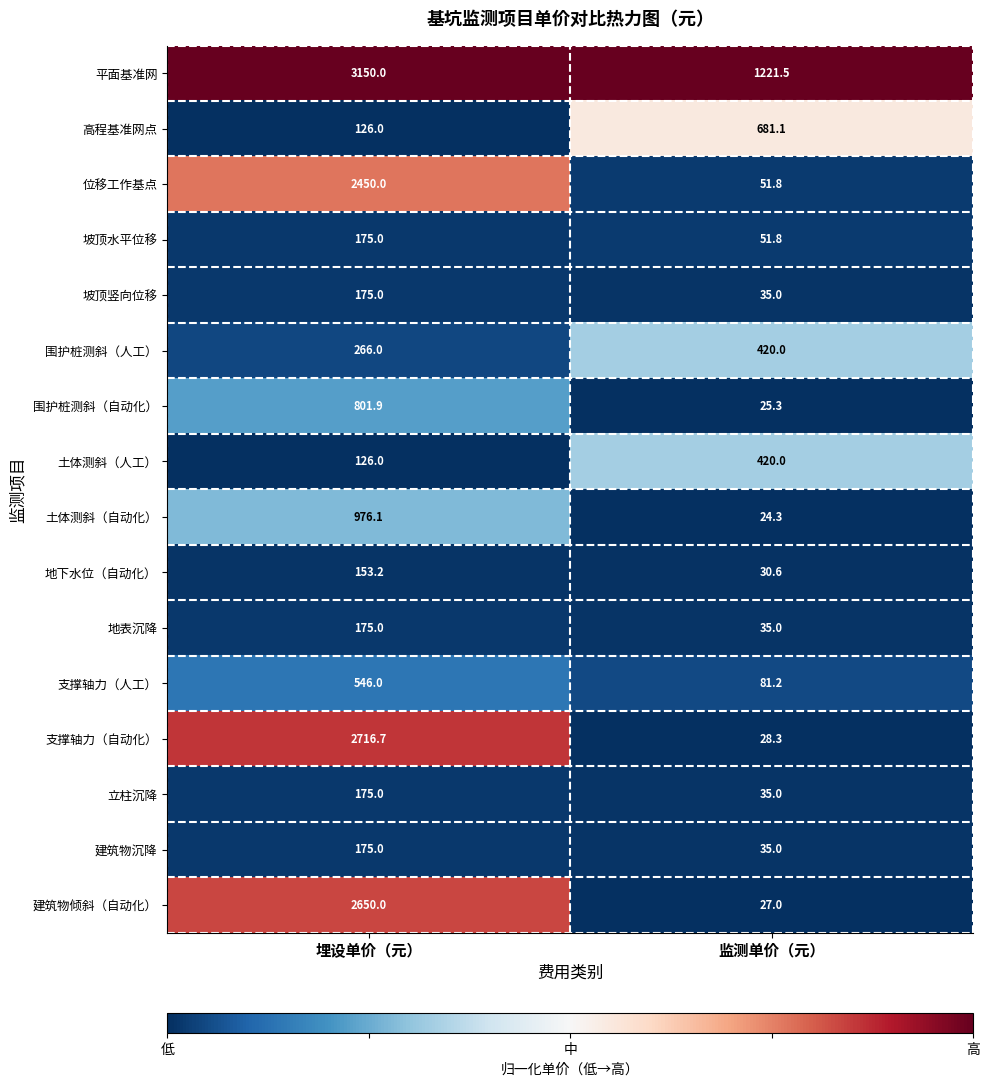

List the labels in order of 高程基准网点 value, smallest first.

埋设单价（元）, 监测单价（元）